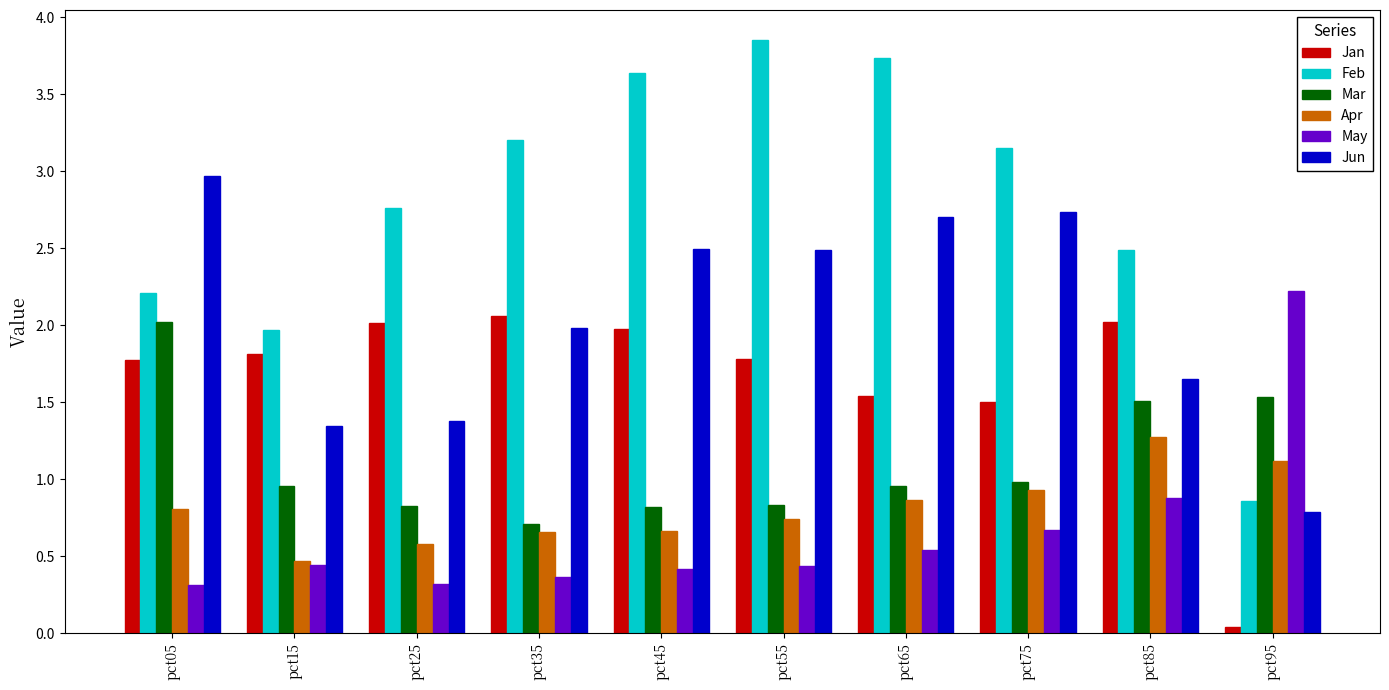

Does the chart contain any negative values?

No